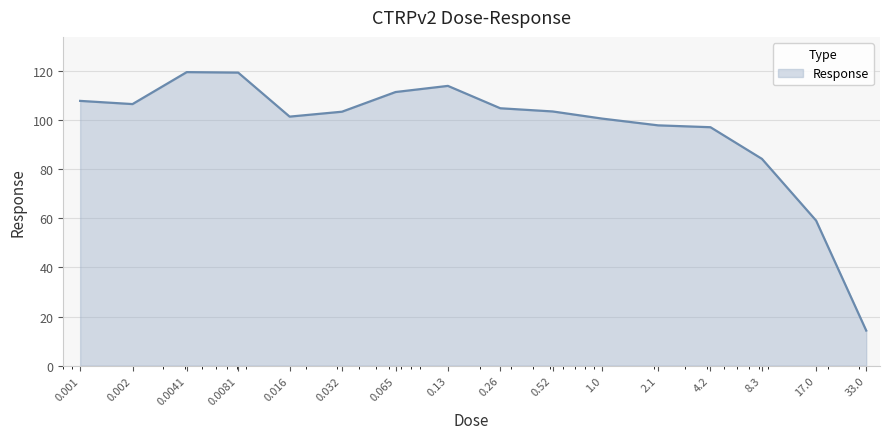

What is the minimum value shown in the chart?

14.3